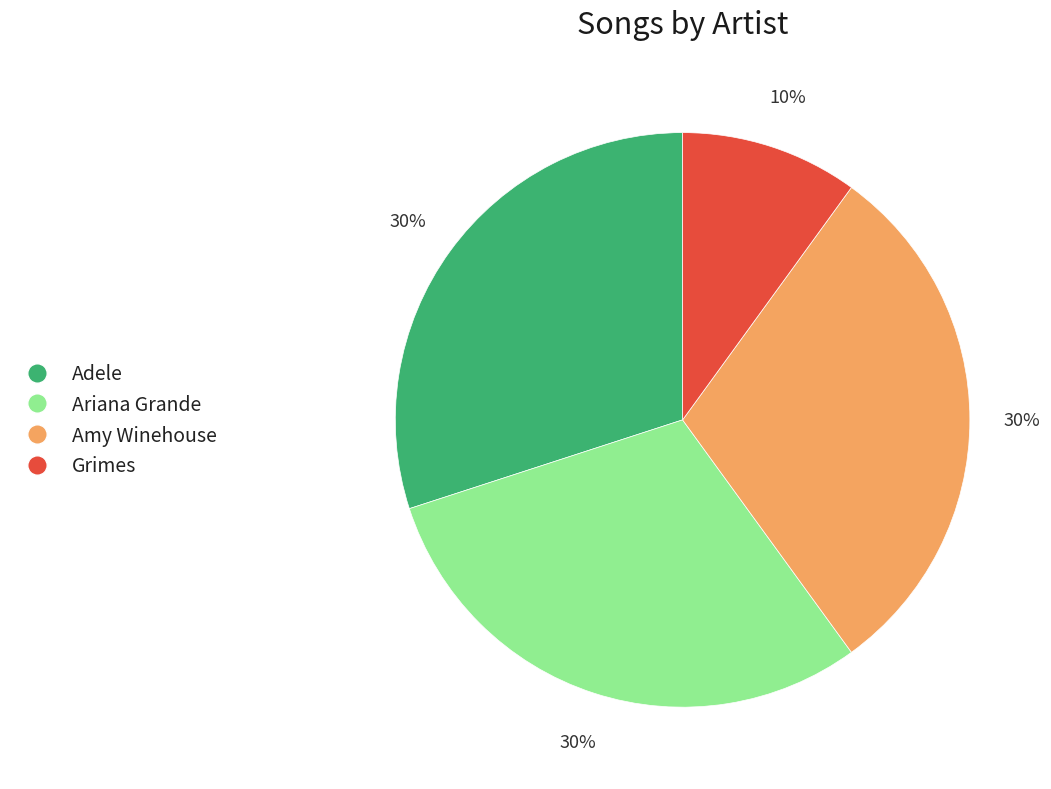

The Adele slice represents 41% of the pie. True or false?

False